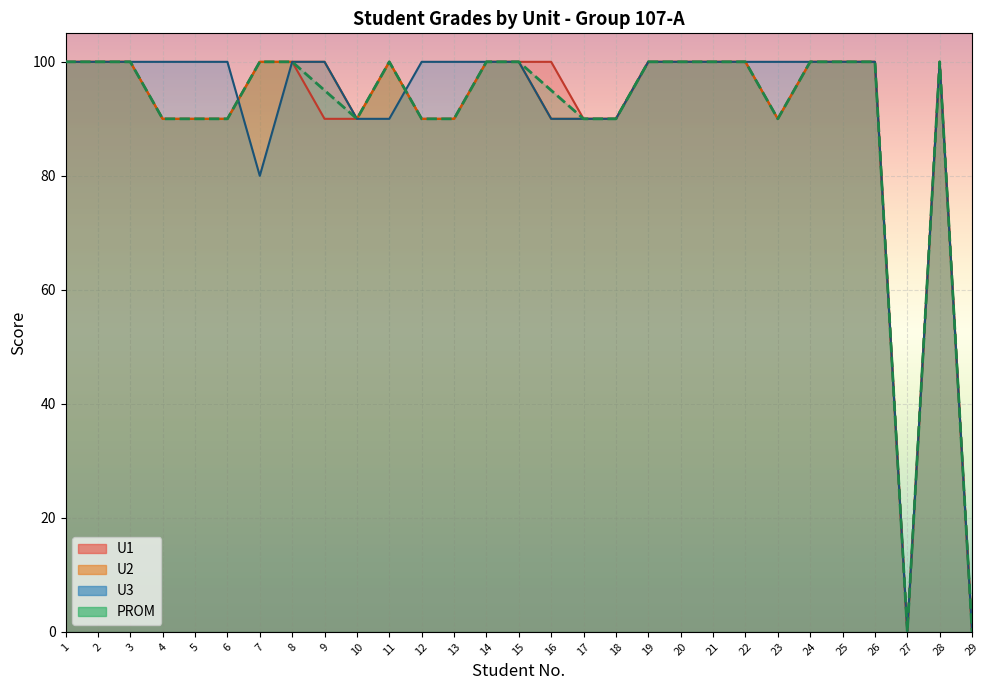

Where is U3 nearest to the value 50?

7